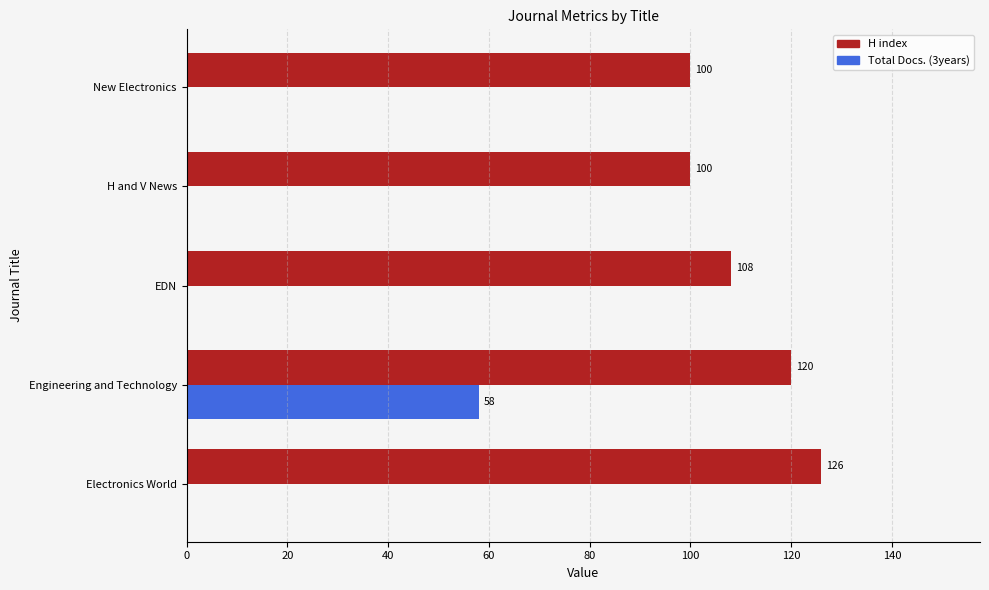

What are all the series names shown in the legend?

H index, Total Docs. (3years)